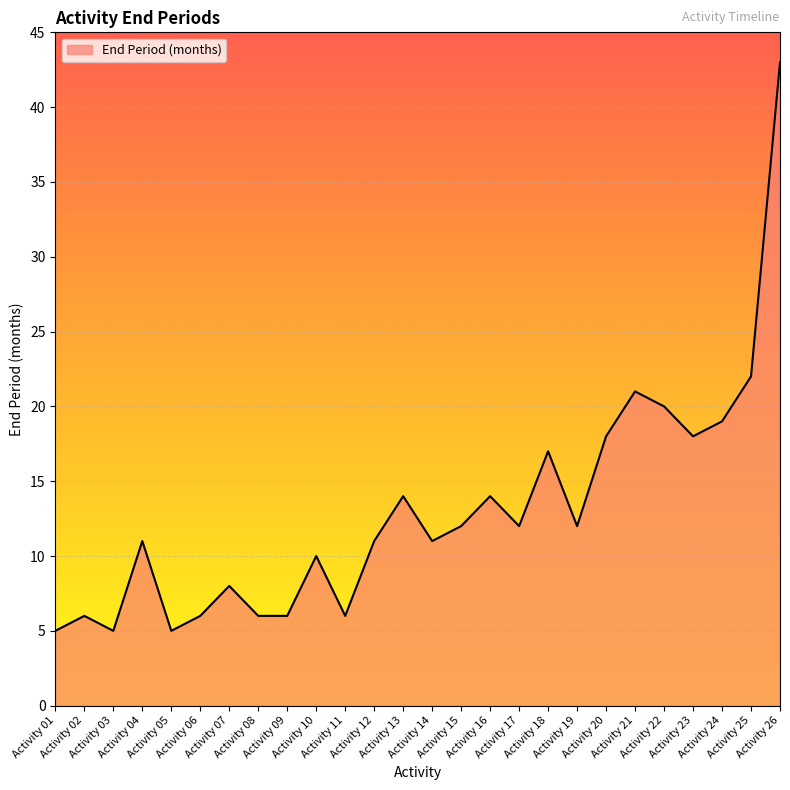

What is the difference between the maximum and minimum values?

38